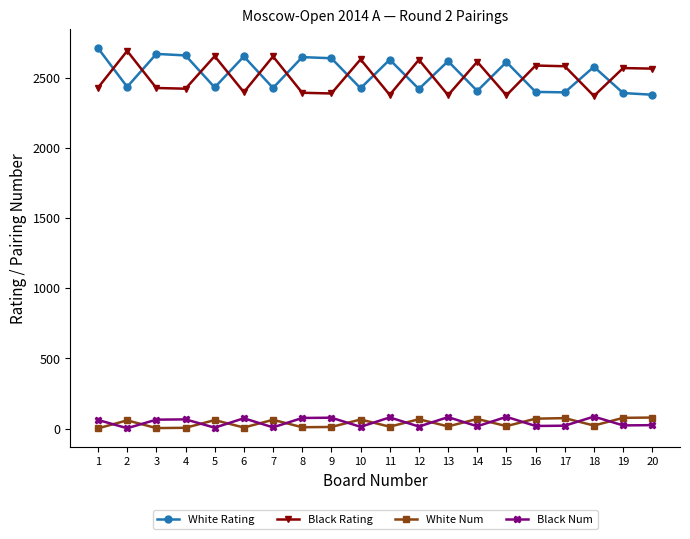

What is the value of the White Num point at the 17th from the left?

74